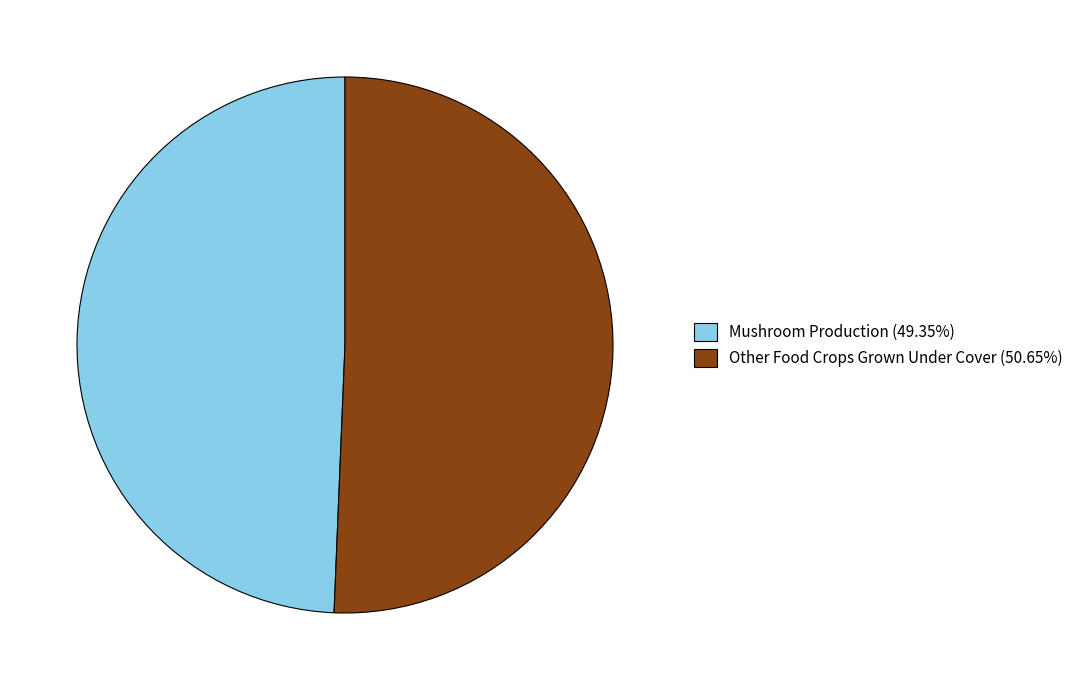

Combined, do Mushroom Production (49.35%) and Other Food Crops Grown Under Cover (50.65%) account for over 50%?

Yes